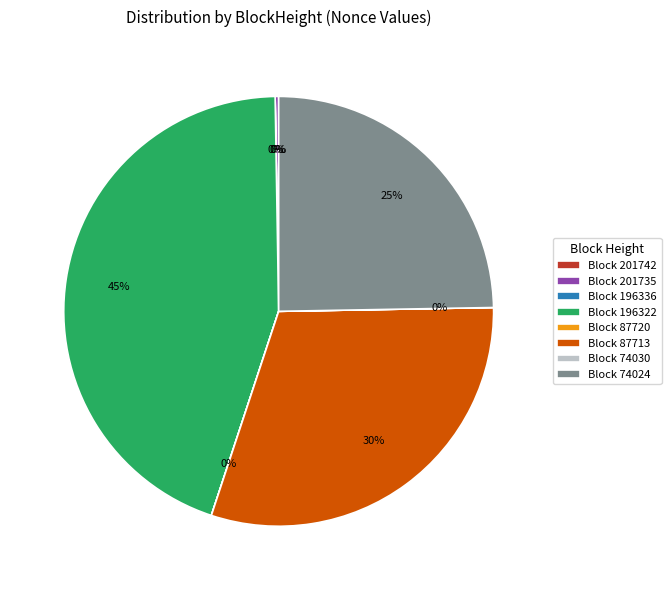

Which slice is the largest?

Block 196322